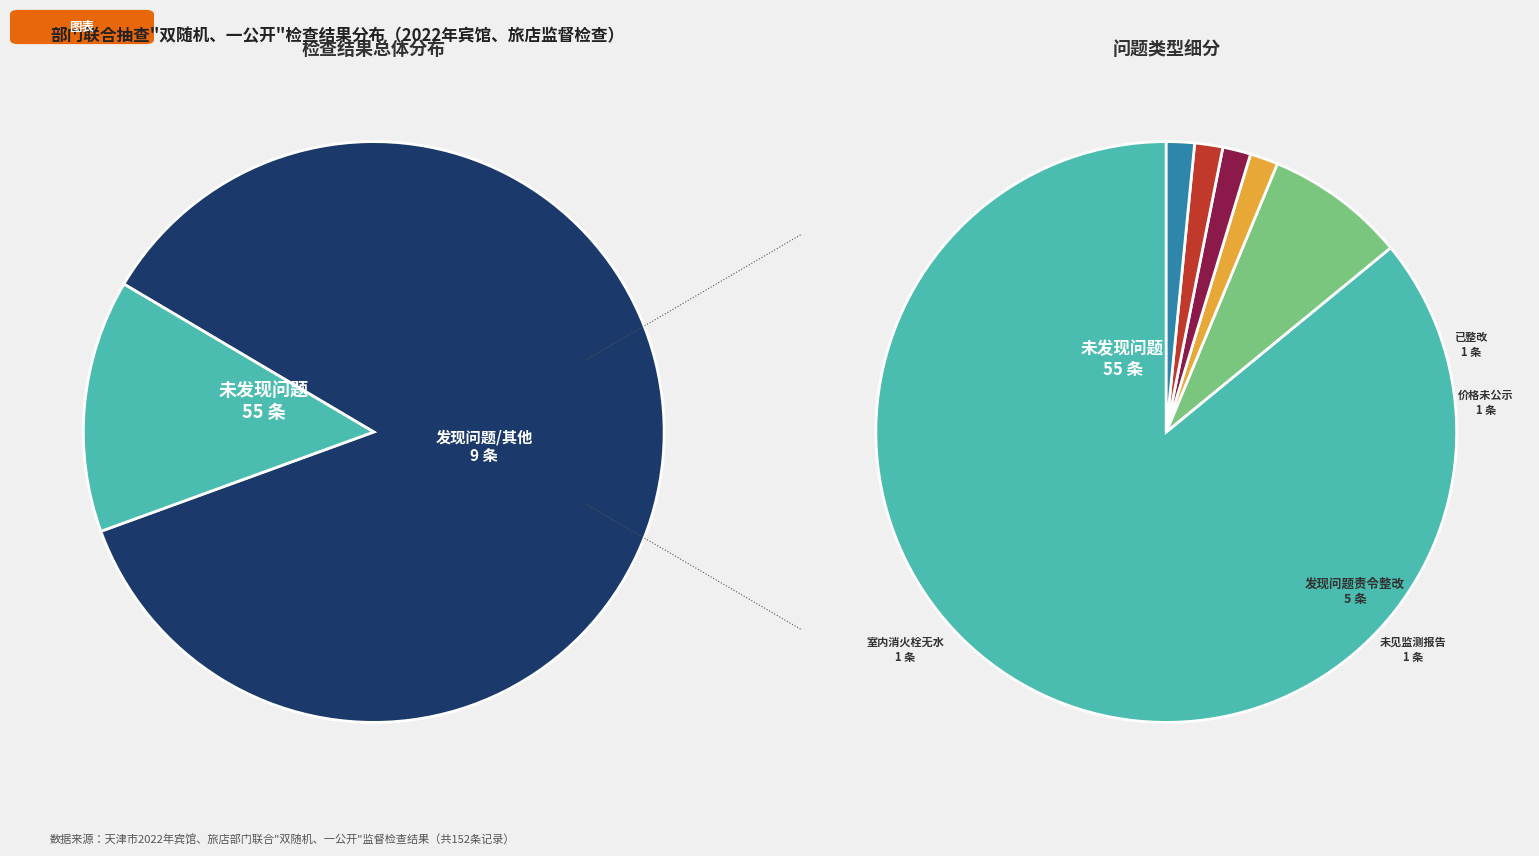

Which category has the biggest portion of the pie?

未发现问题